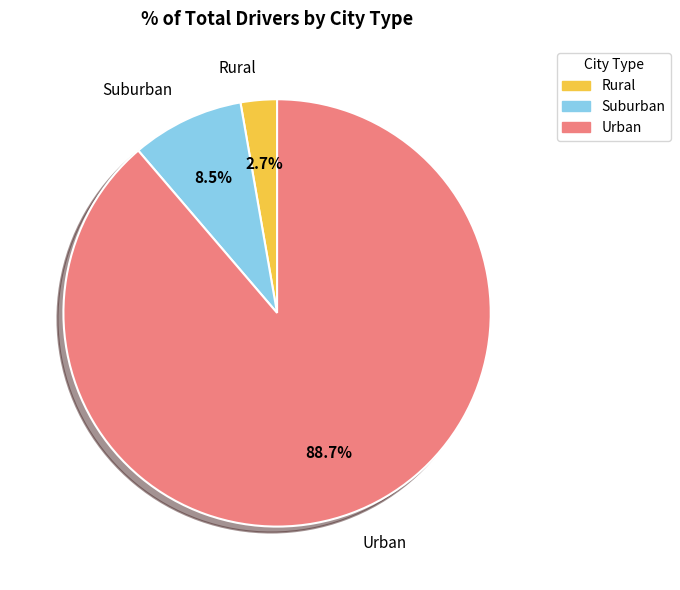

Does any single category account for the majority?

Yes